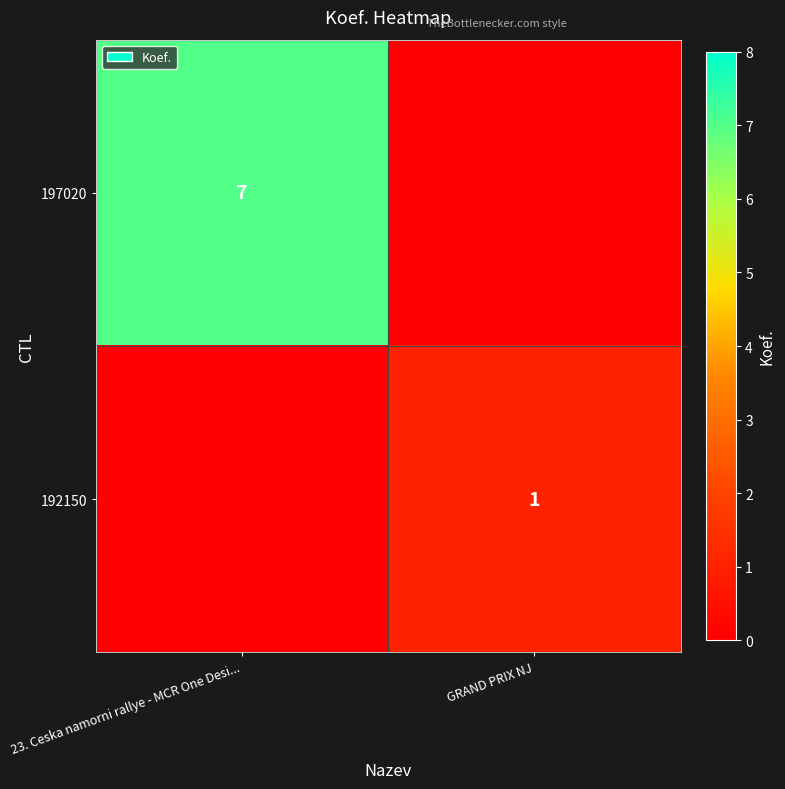

What is the sum of the 192150 values at GRAND PRIX NJ and 23. Ceska namorni rallye - MCR One Desi...?

1